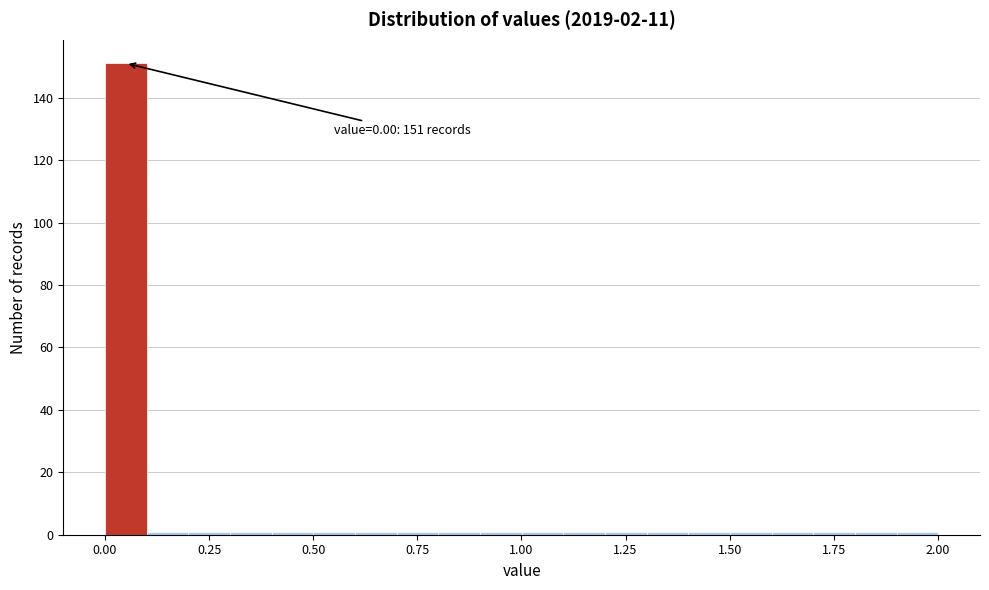

Read against the x-axis, roughly where is the centre of the tallest bar?

0.05